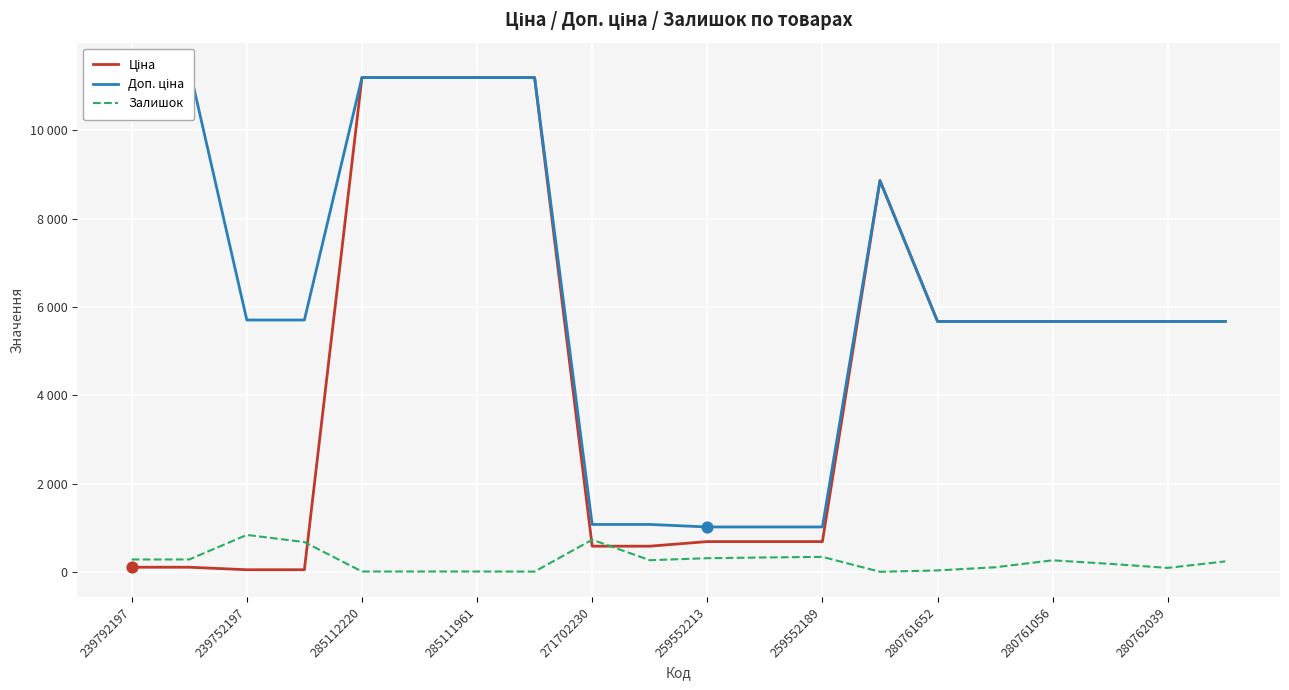

Which series reaches the maximum Y coordinate?

Доп. ціна